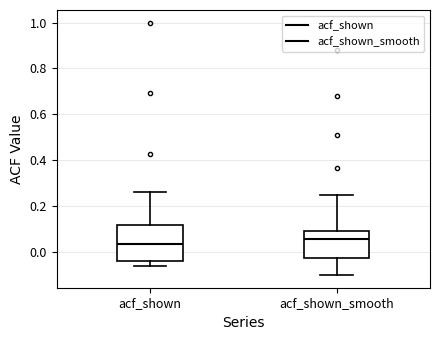

Where does the lower whisker of the box for acf_shown_smooth end on the y-axis? The values are not printed on the chart, so give them approximately, as read against the axis.

-0.10